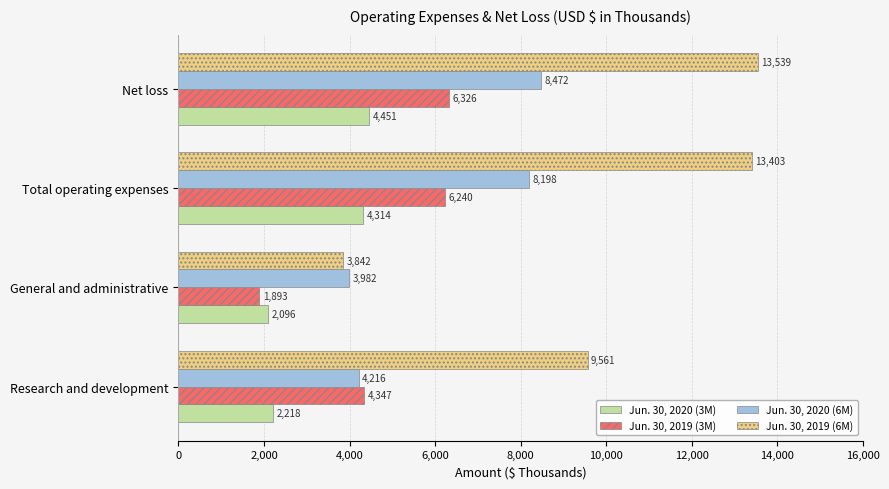

What is the approximate value of Jun. 30, 2019 (3M) at Net loss?

6326